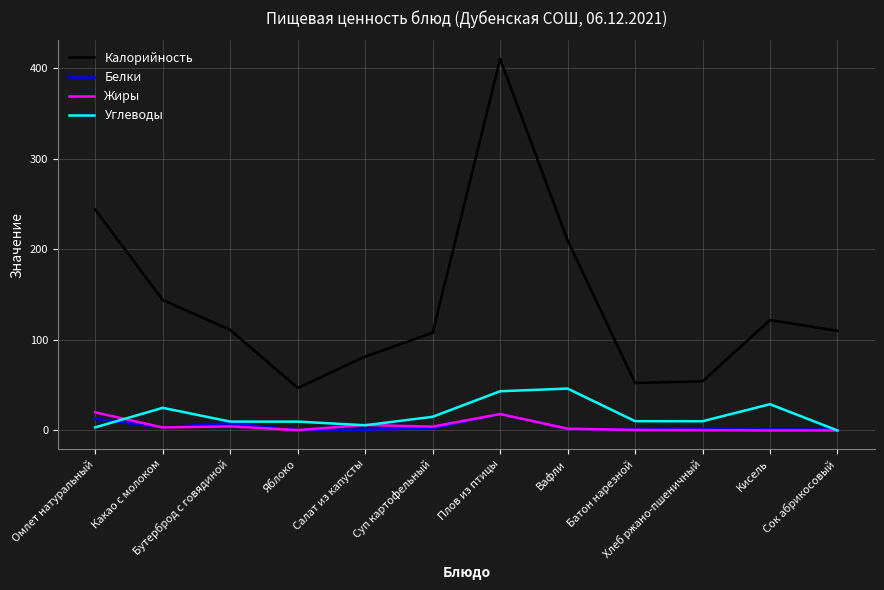

At which category is the sum across all series the highest?

Плов из птицы